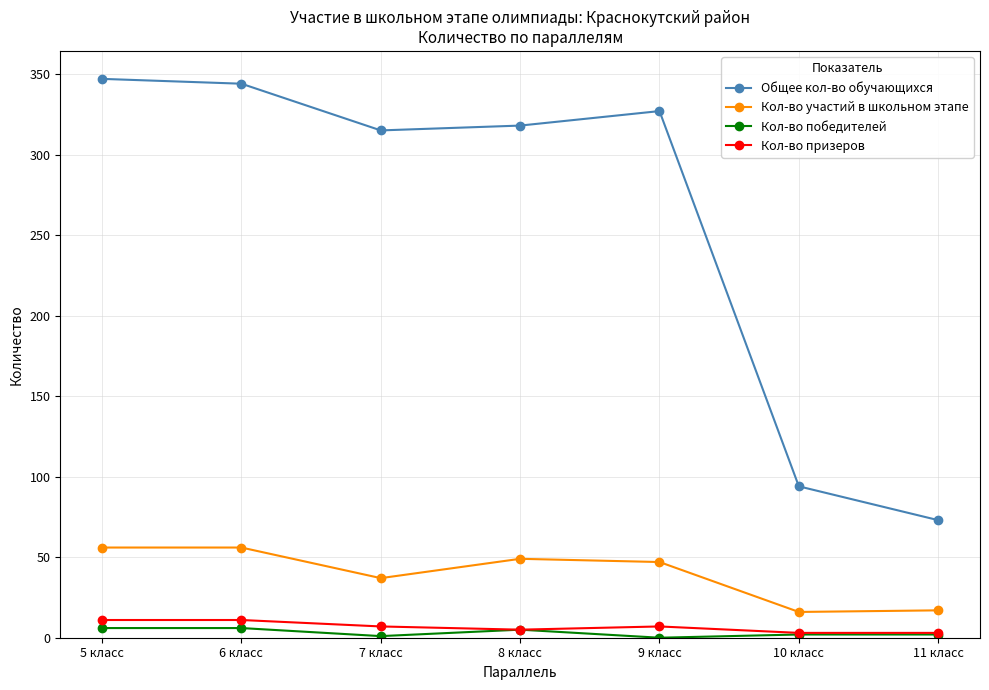

Which series changed the most between 6 класс and 9 класс?

Общее кол-во обучающихся